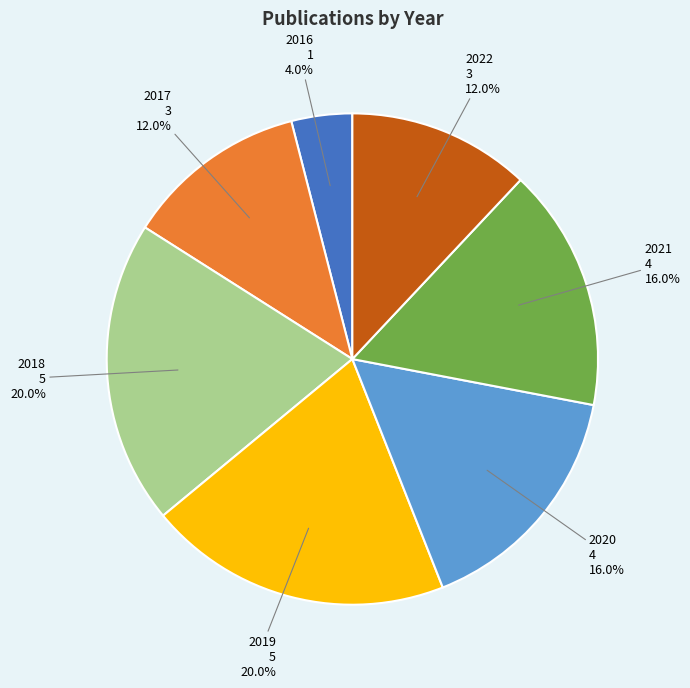

Which has a higher value, 2022 or 2021?

2021